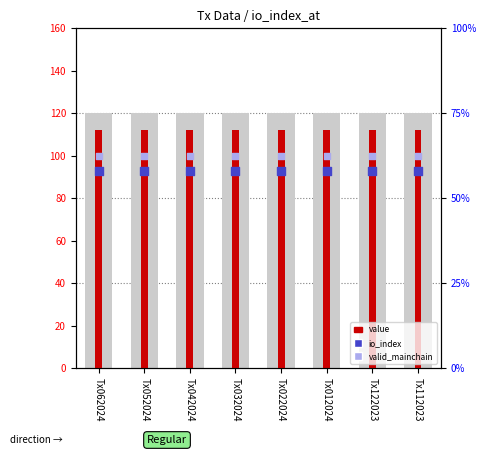

Which series has the widest spread of Y values?

value